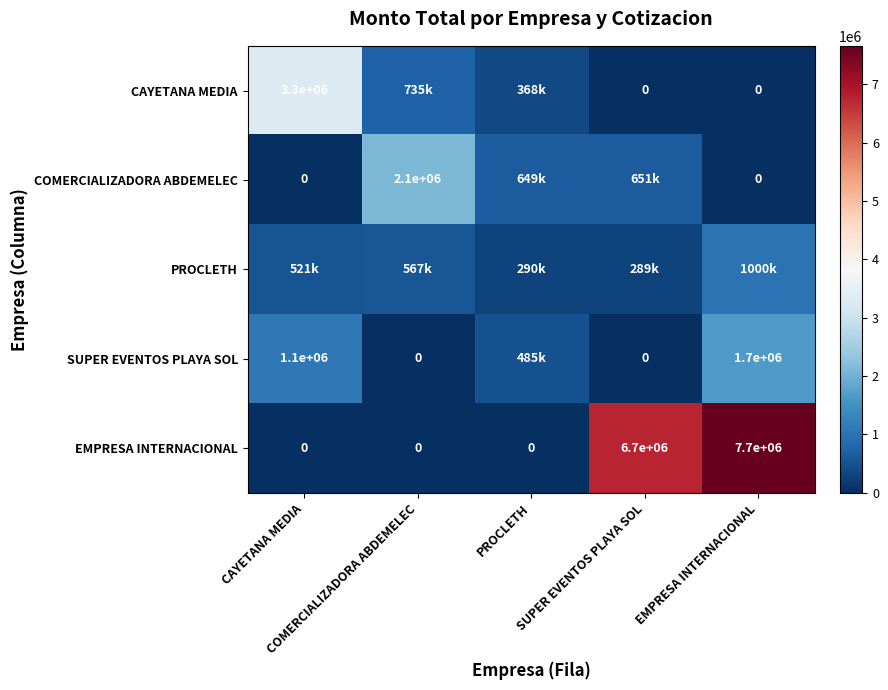

Is it true that COMERCIALIZADORA ABDEMELEC equals 444475.8 at COMERCIALIZADORA ABDEMELEC?

False